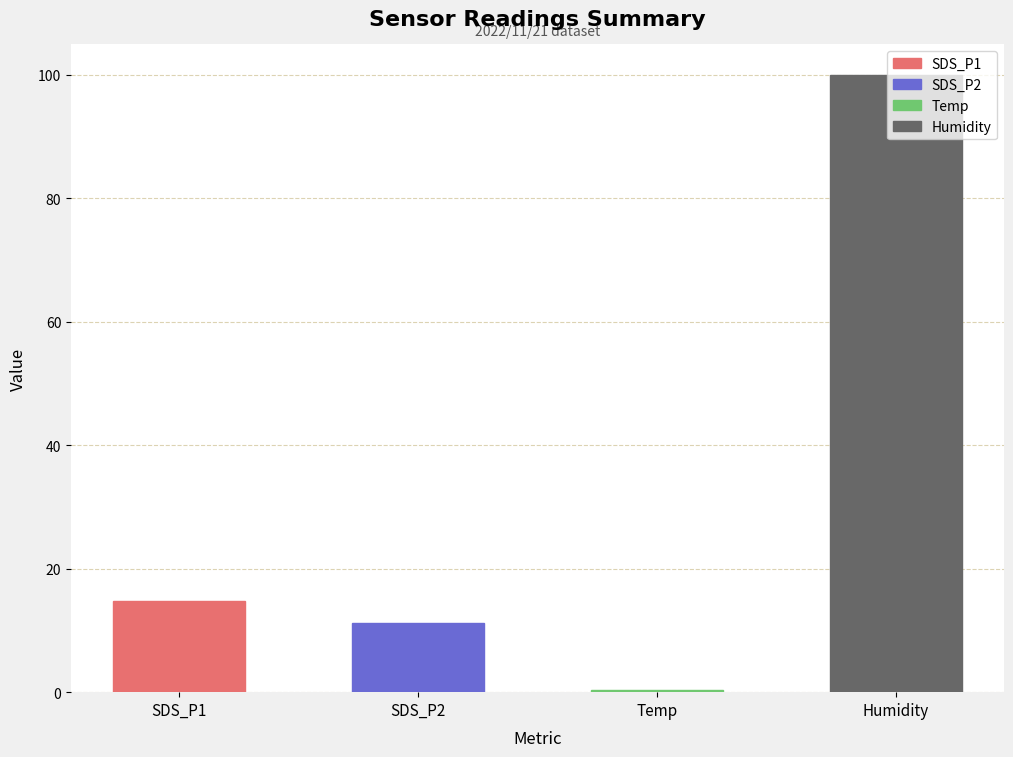

Which has a higher value, Humidity or SDS_P2?

Humidity